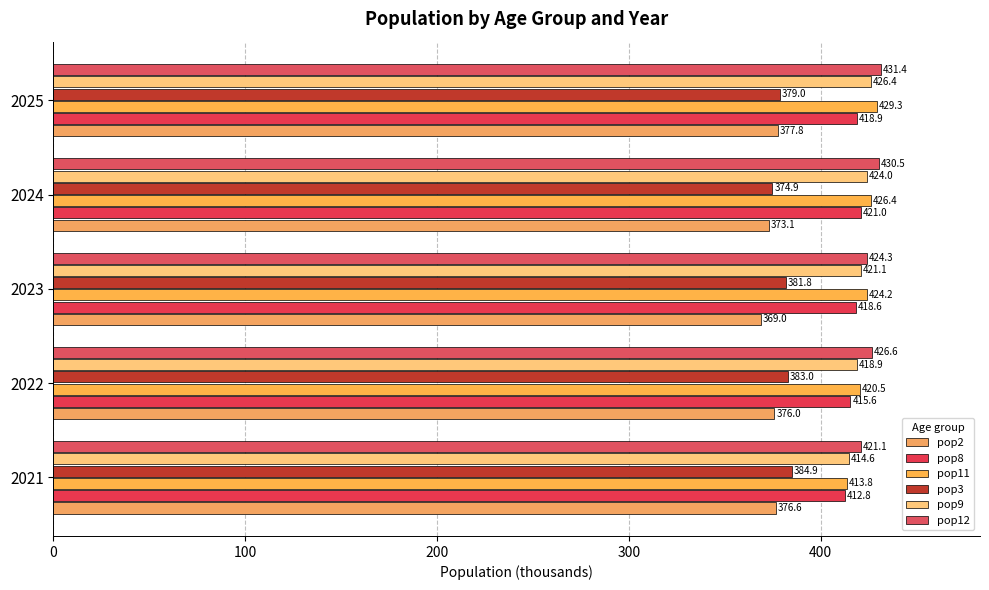

At which label is pop2 closest to 373?

2024